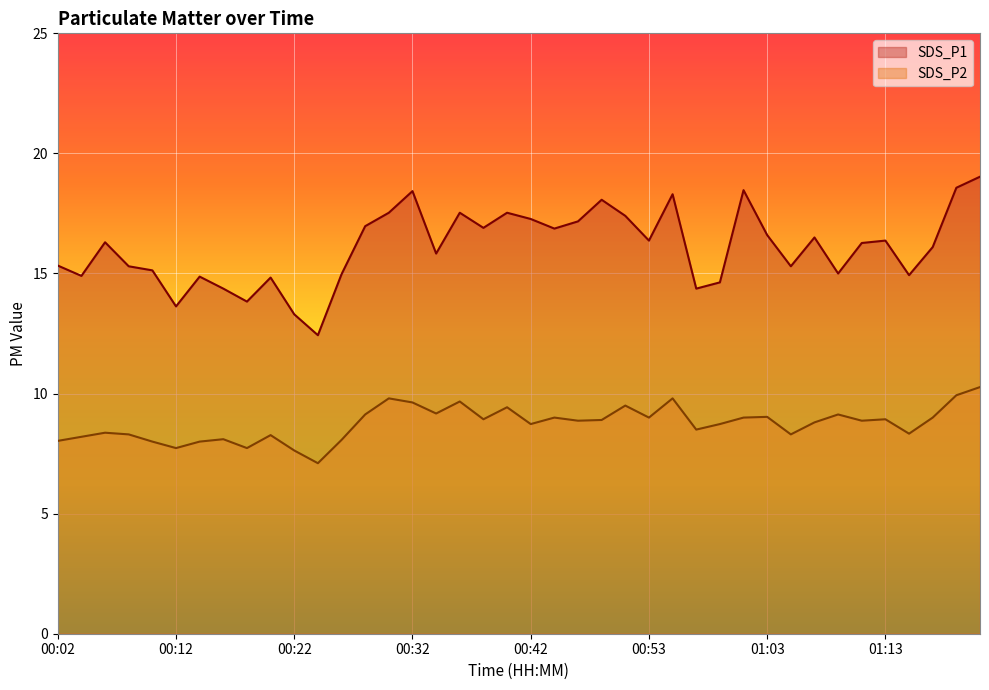

Where is SDS_P2 nearest to the value 8?

00:10